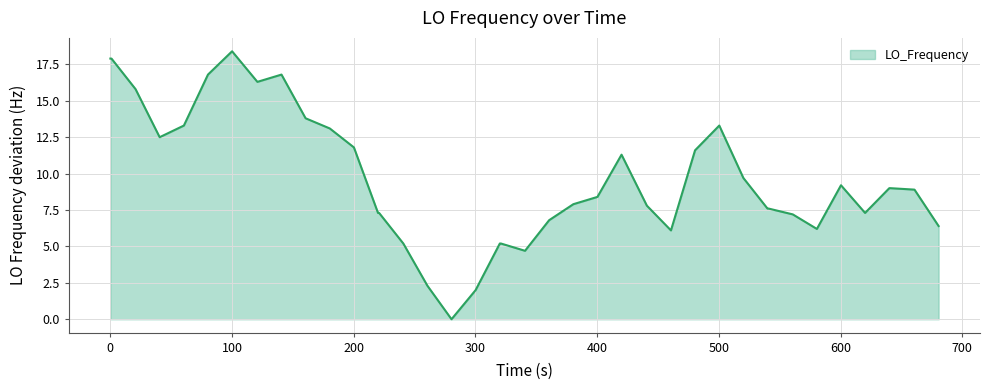

What is the difference between the maximum and minimum values?

18.4